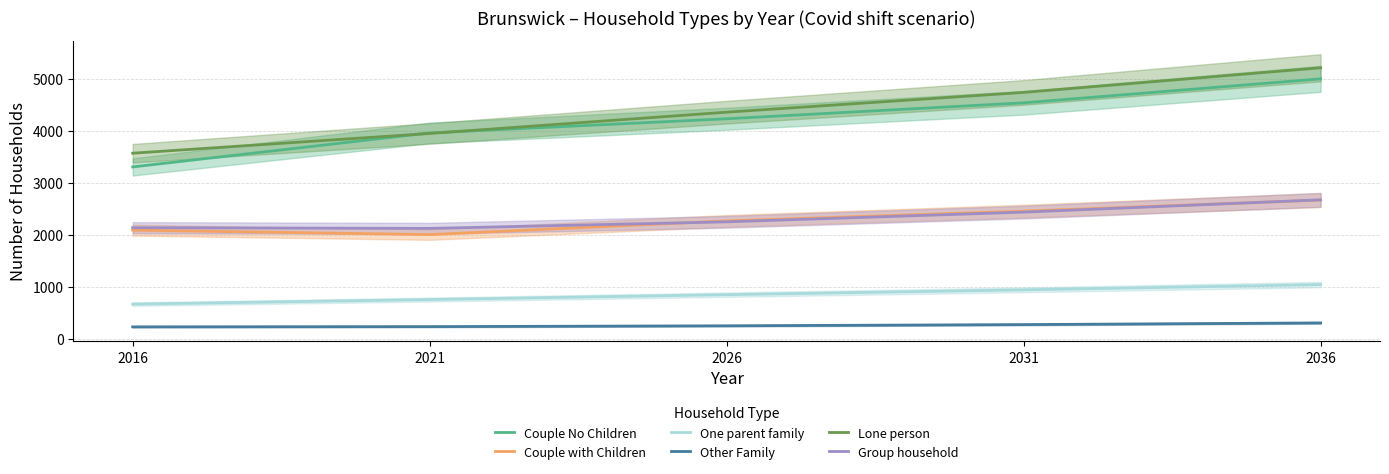

Which series has the widest spread of values?

Couple No Children